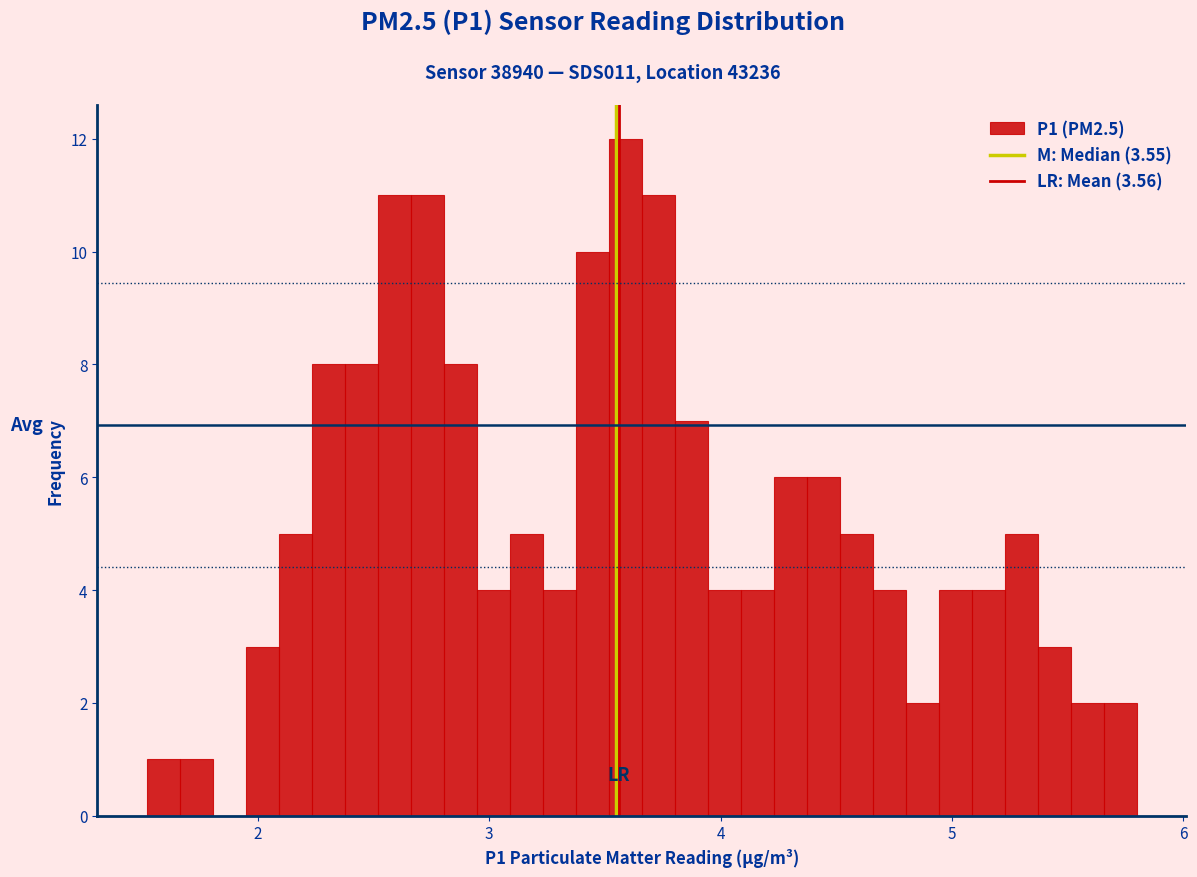

Read against the x-axis, roughly where is the centre of the tallest bar?

3.6